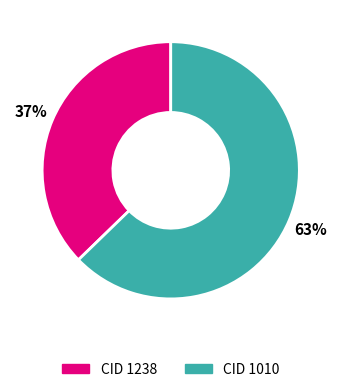

Is there a majority slice in this chart?

Yes